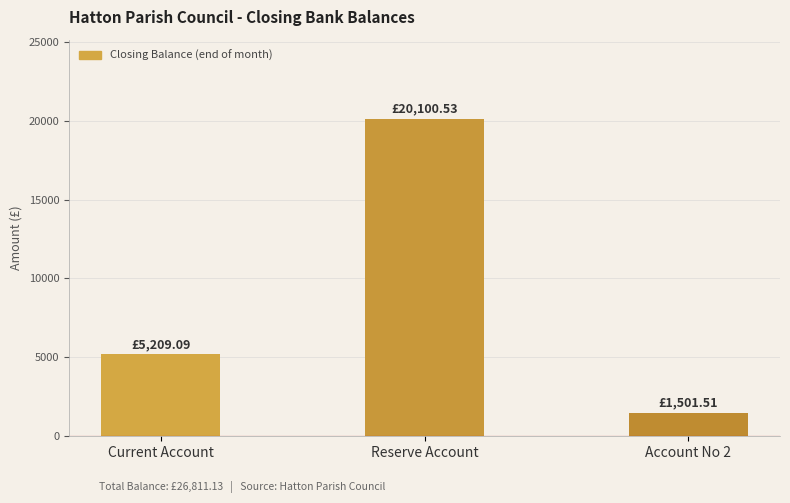

What position from the left is Reserve Account?

2